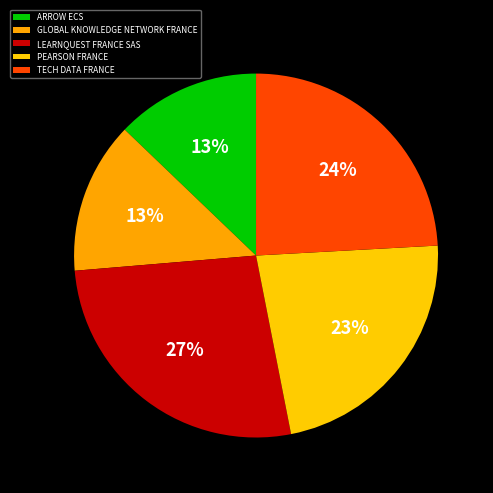

To the nearest percent, what is the combined percentage of TECH DATA FRANCE and LEARNQUEST FRANCE SAS?

51%